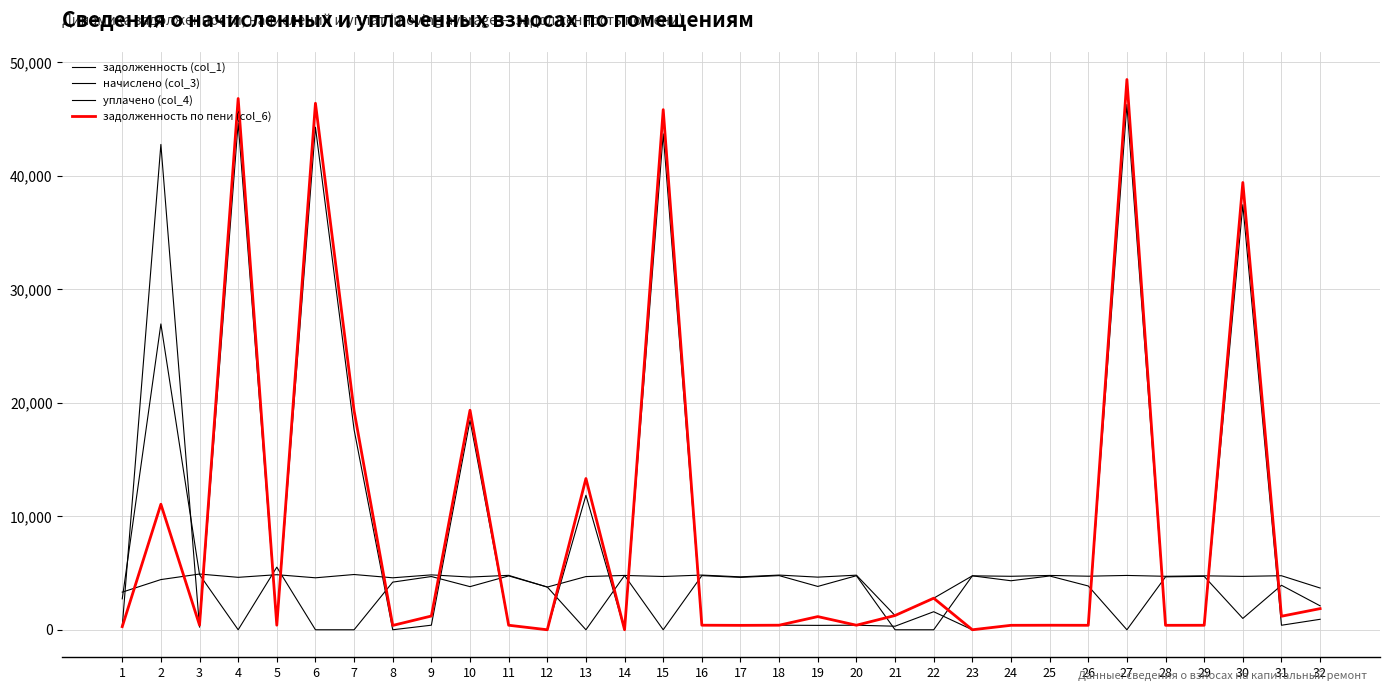

Does the chart display data point markers on the line(s)?

No